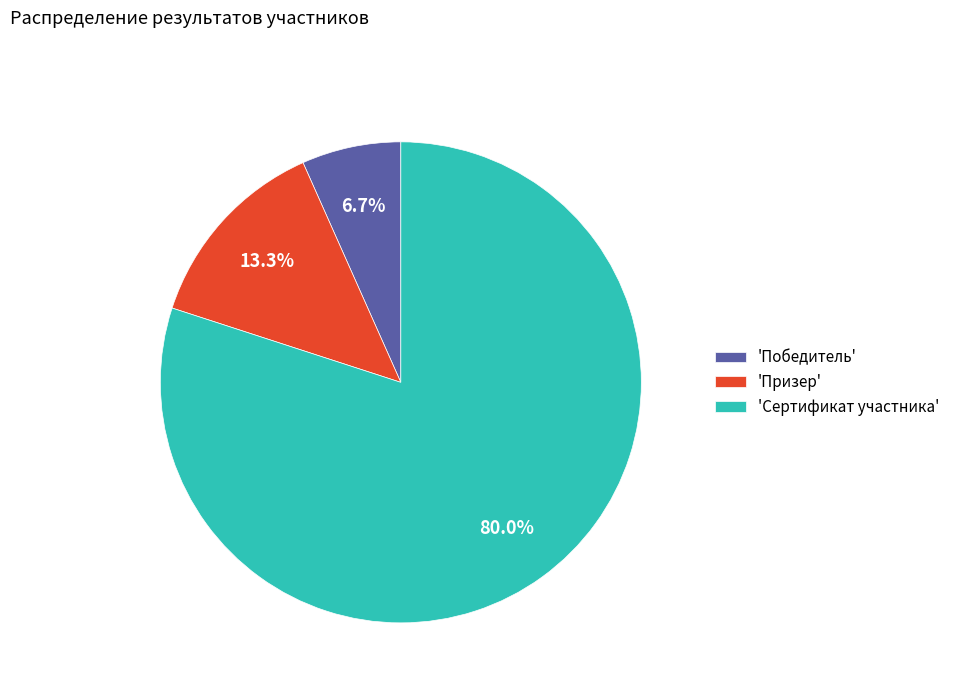

Which category has the biggest portion of the pie?

'Сертификат участника'